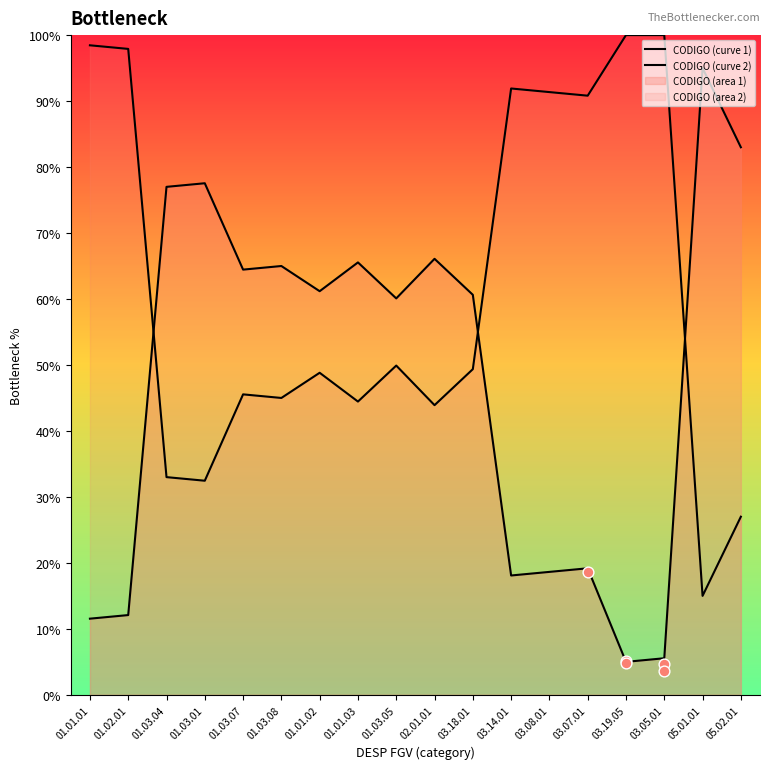

Which series has the largest total across all categories?

CODIGO (curve 2)